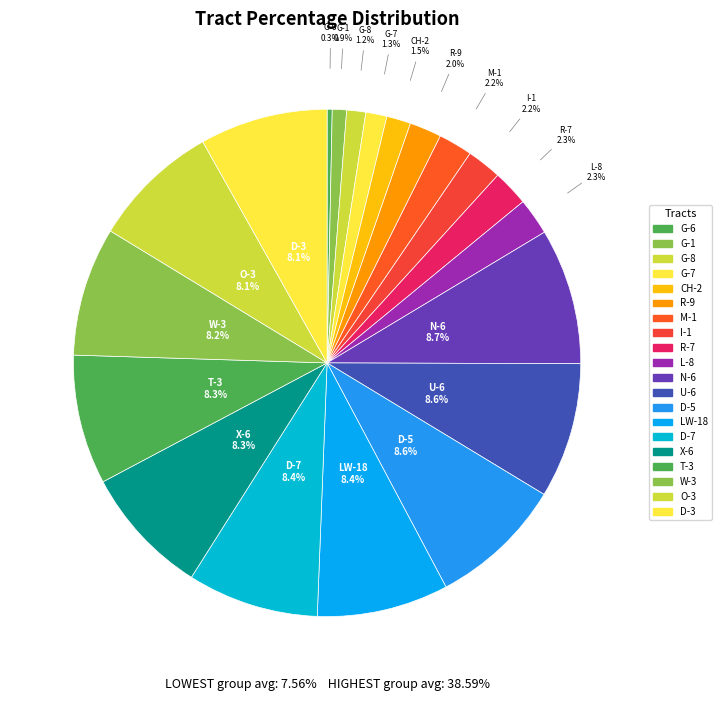

How many slices are in this pie chart?

20